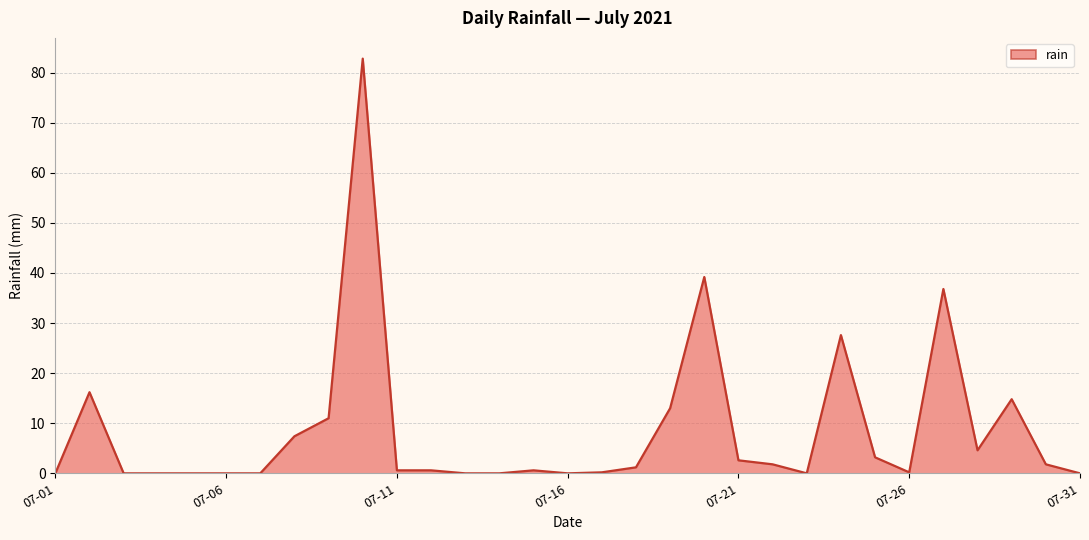

What is the maximum value shown in the chart?

82.8